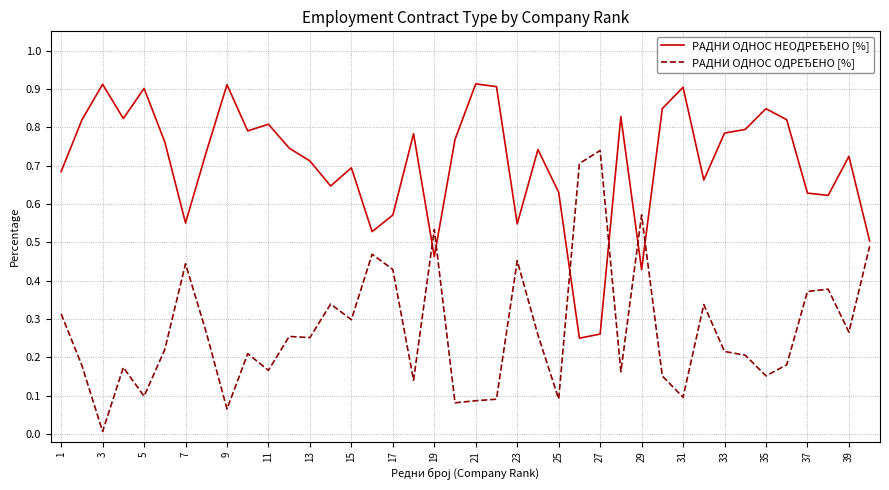

How many lines are shown in the chart?

2